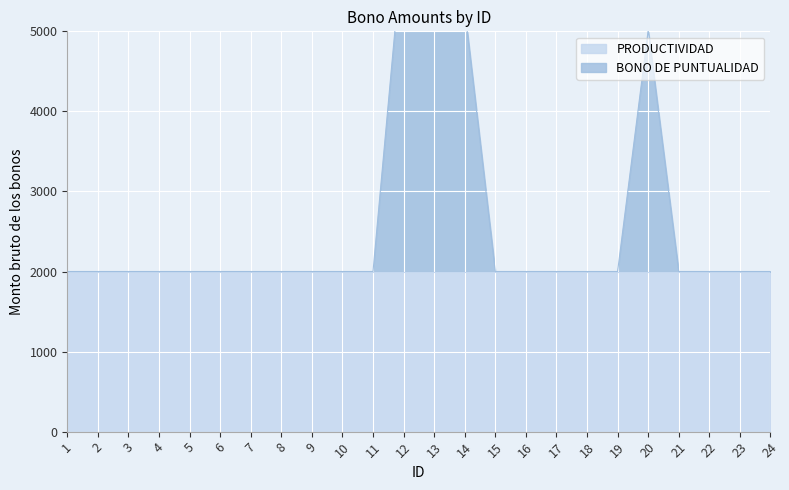

Which category has the lowest value across all series?

1